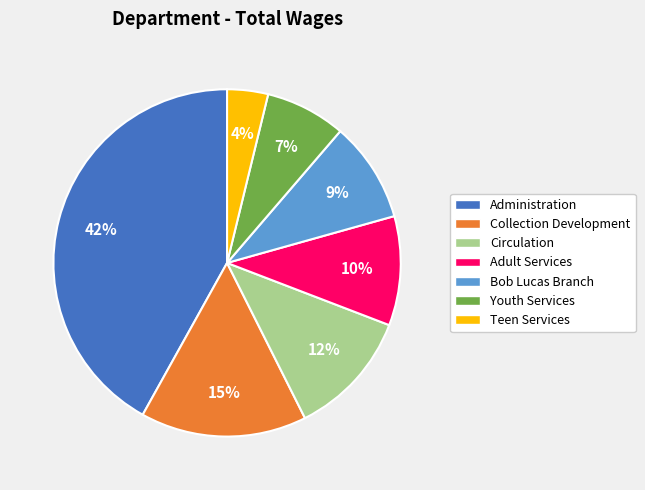

What is the ratio of the value at Youth Services to the value at Collection Development?

0.5